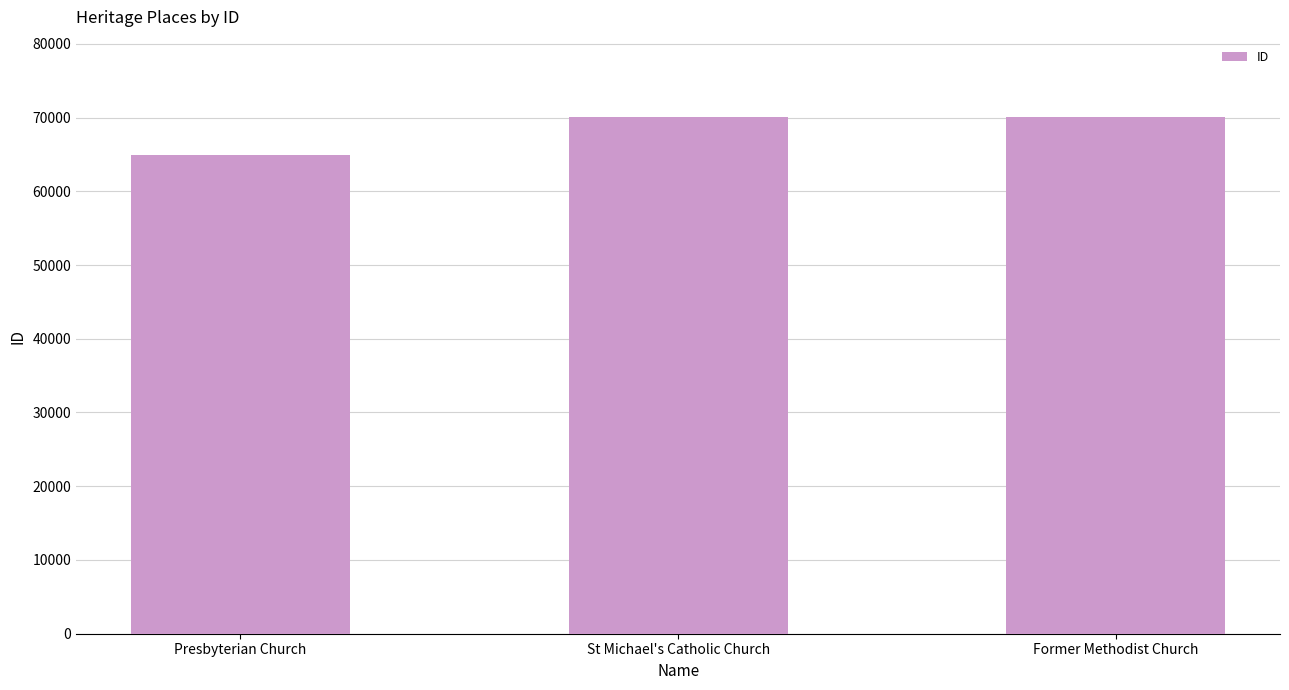

How many values are below 70050?

1